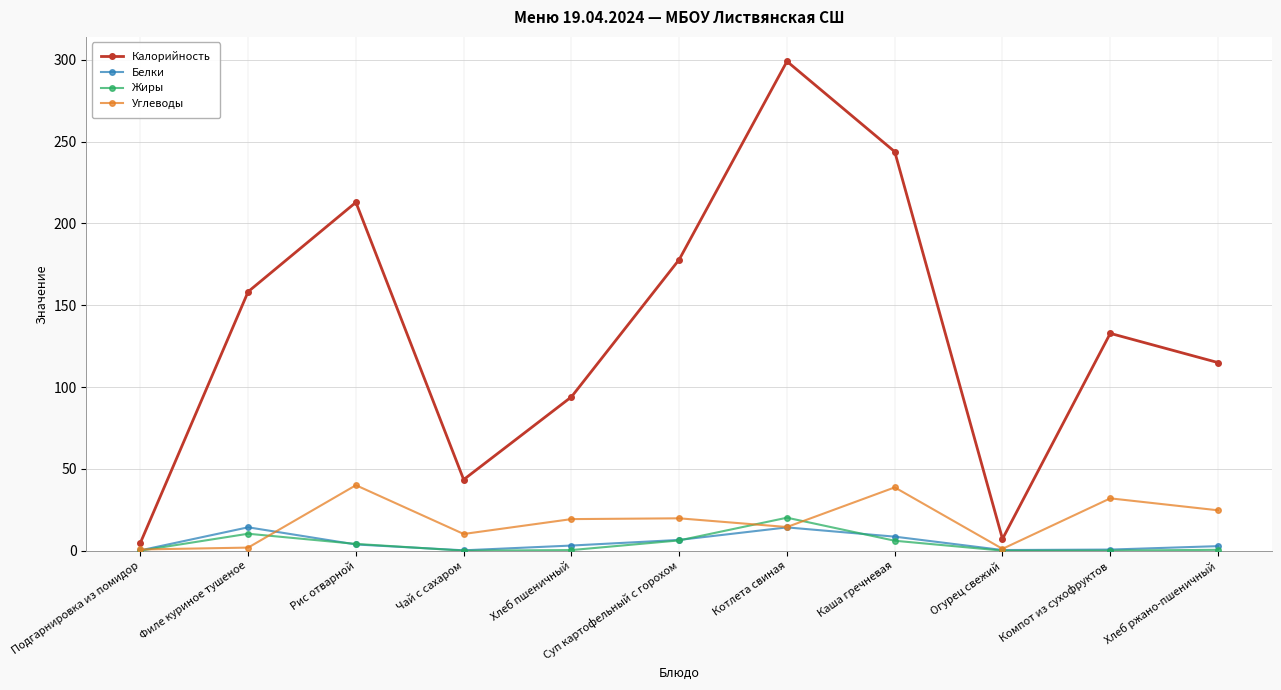

The Калорийность series shows 243.8 at Каша гречневая. True or false?

True